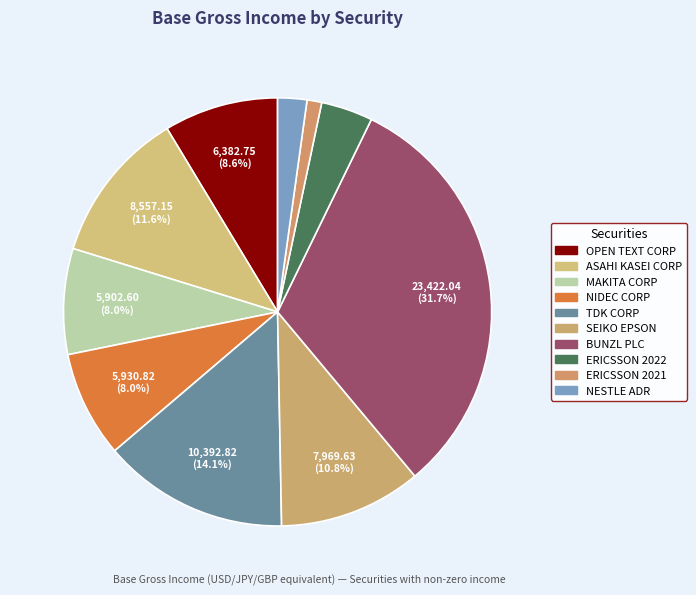

Which category has the biggest portion of the pie?

BUNZL PLC